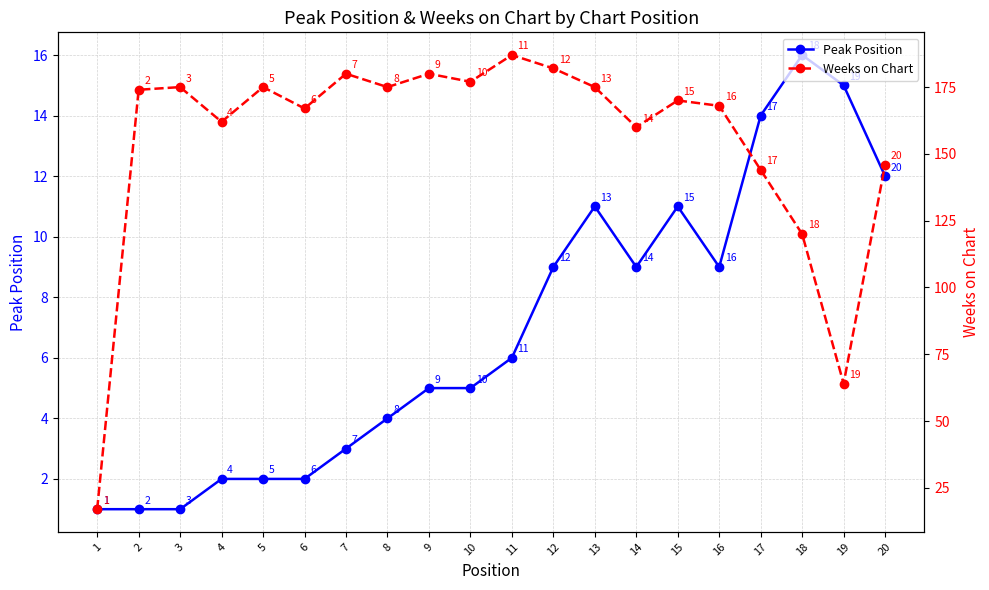

How many lines are shown in the chart?

2